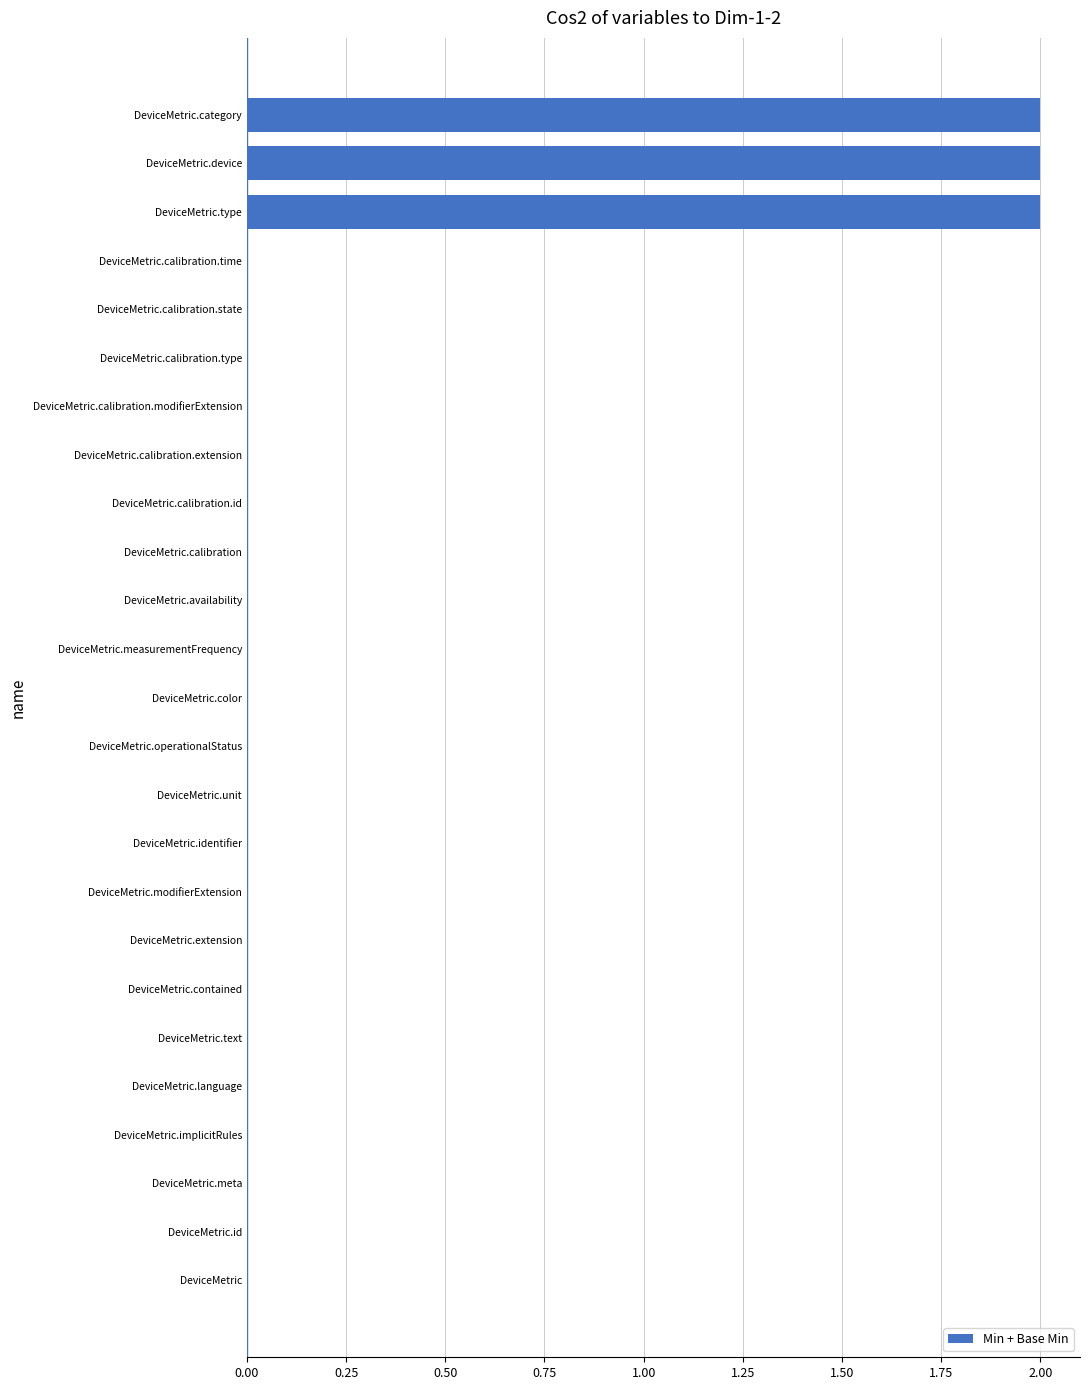

The value at DeviceMetric.implicitRules is 1. True or false?

False